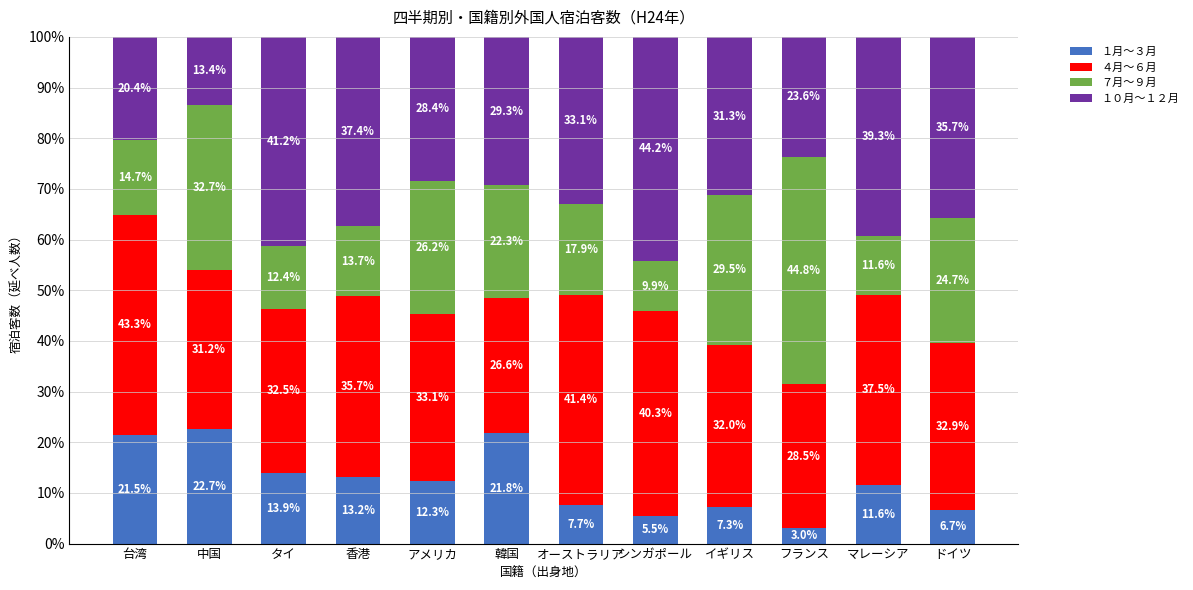

Rank the categories by １月～３月 value from lowest to highest.

フランス, シンガポール, ドイツ, イギリス, オーストラリア, マレーシア, アメリカ, 香港, タイ, 台湾, 韓国, 中国